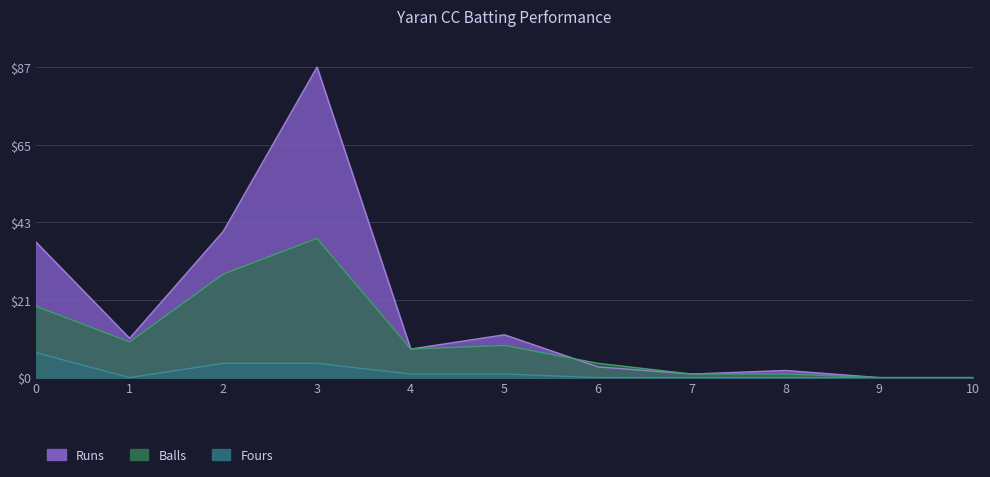

True or false: Balls has more than 1 interior local peaks.

True